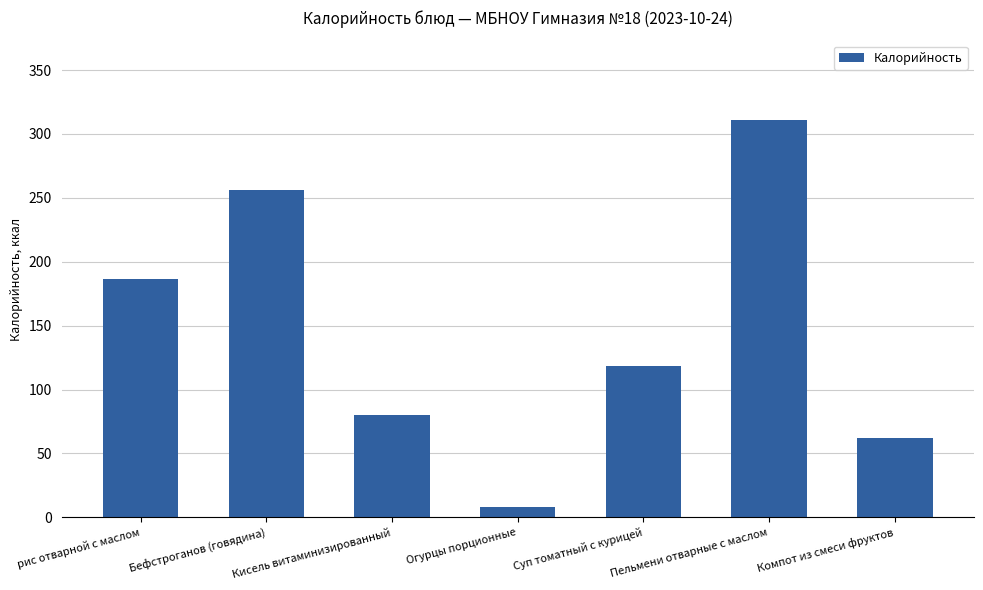

What is the label of the 3rd bar from the right?

Суп томатный с курицей